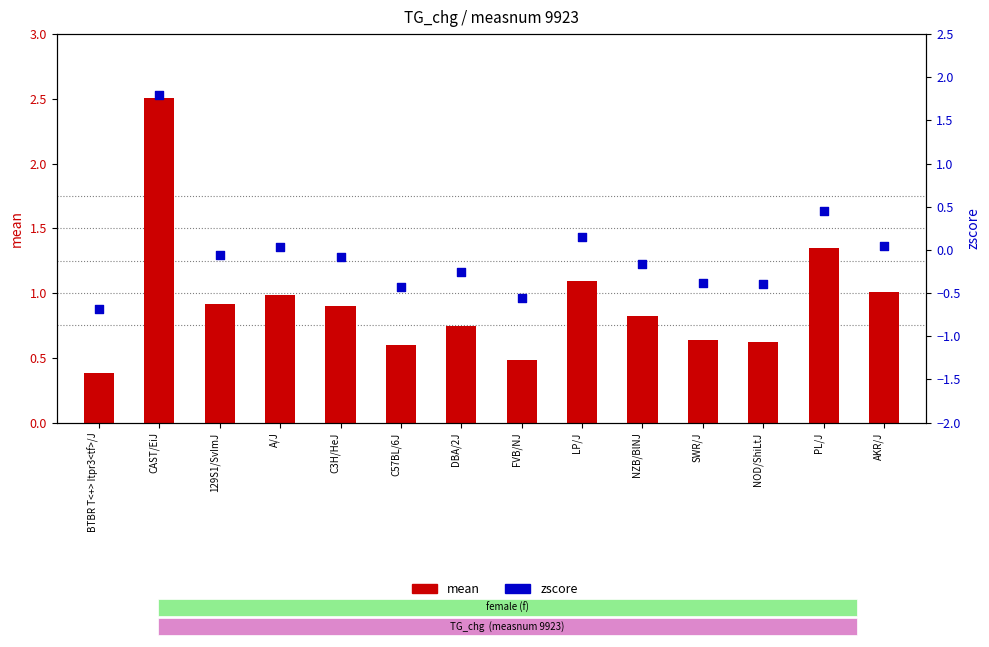

Which series contains the lowest Y value?

zscore